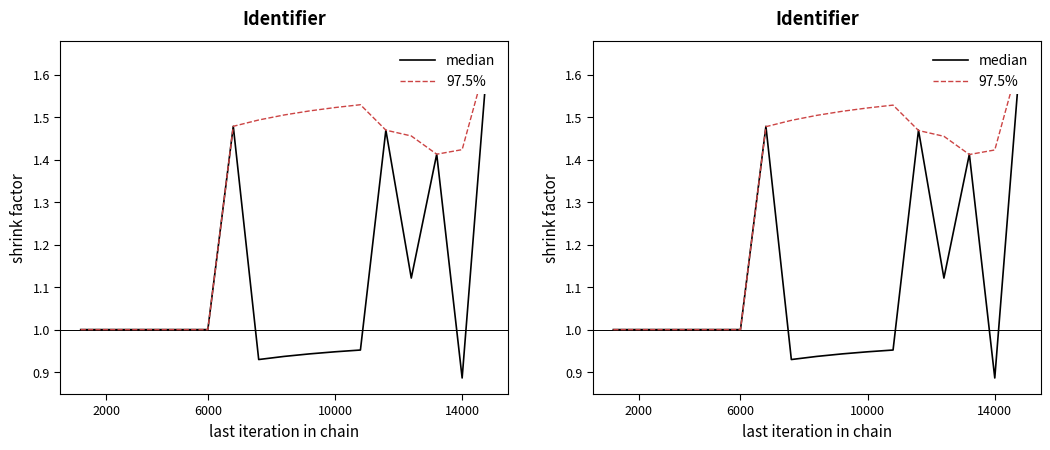

True or false: median and 97.5% cross at least once.

True